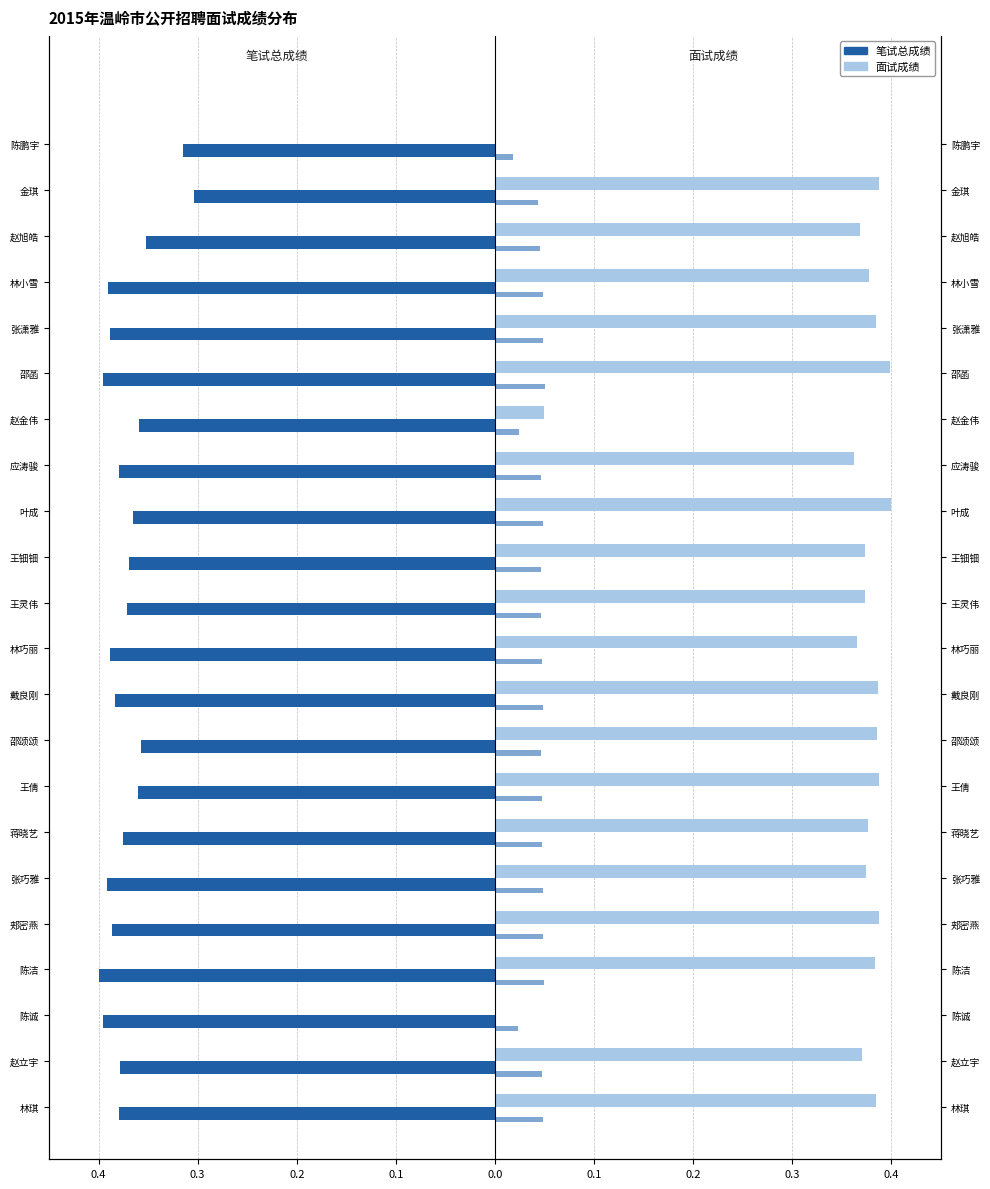

How many bars are there in total?

44